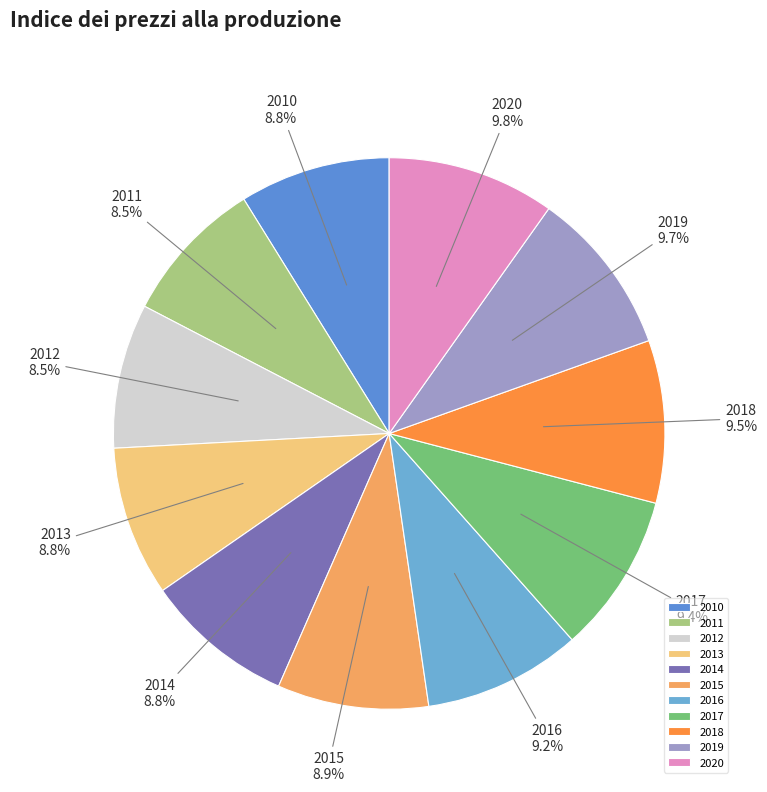

Between 2020 and 2012, which is larger?

2020